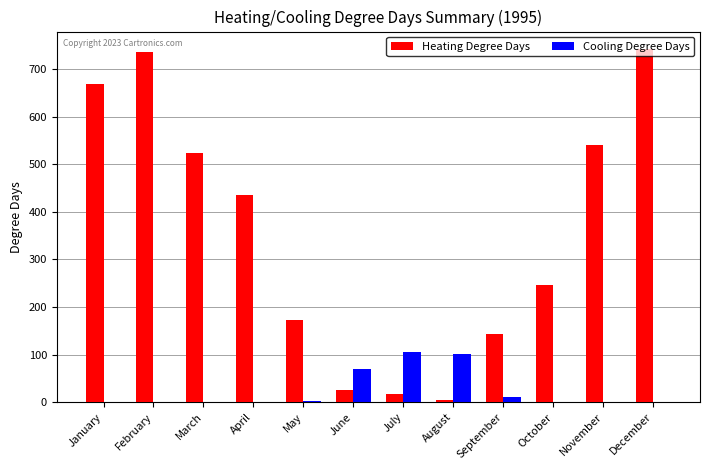

Where is Heating Degree Days nearest to the value 372?

April